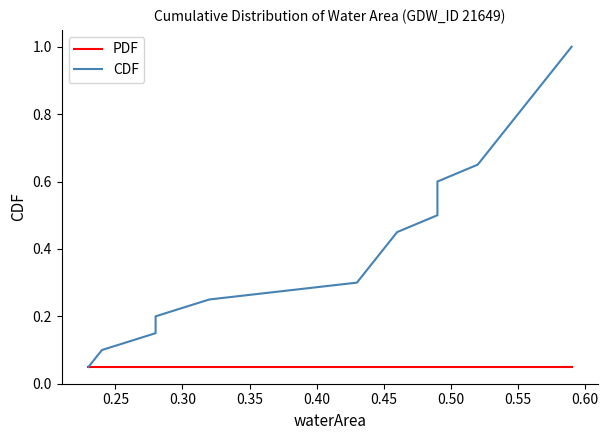

At how many categories does at least one series exceed 0?

20